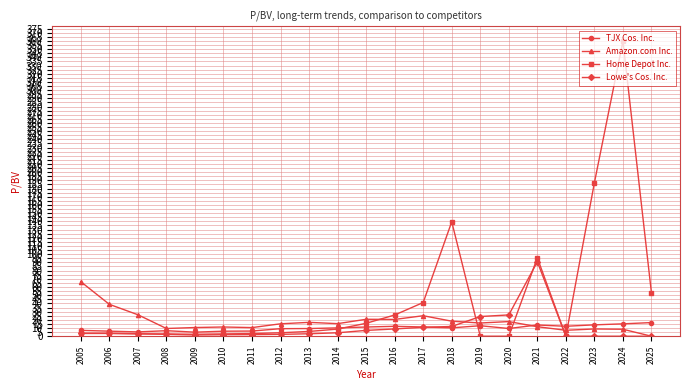

List the series in order of their peak value, lowest first.

TJX Cos. Inc., Amazon.com Inc., Lowe's Cos. Inc., Home Depot Inc.